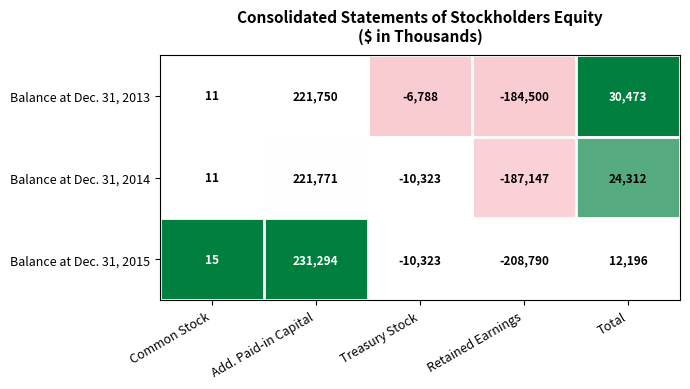

What is the average value of the Balance at Dec. 31, 2014 series?

9725